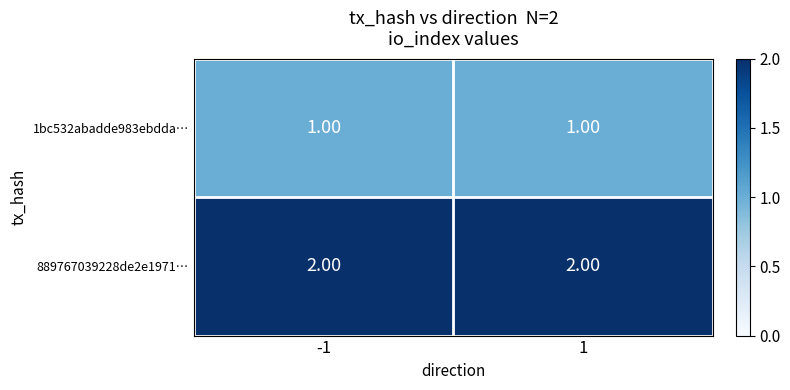

Is the value of 1bc532abadde983ebdda… at -1 greater than the value of 889767039228de2e1971… at 1?

No